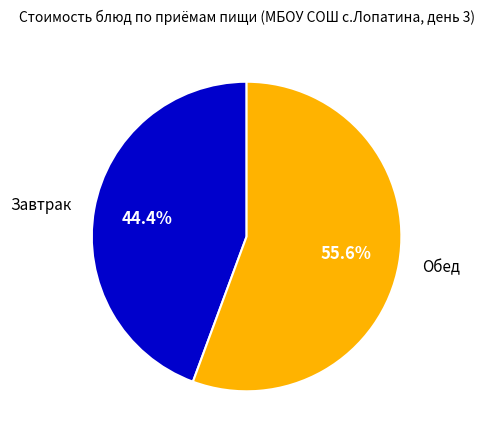

Does any single category account for the majority?

Yes